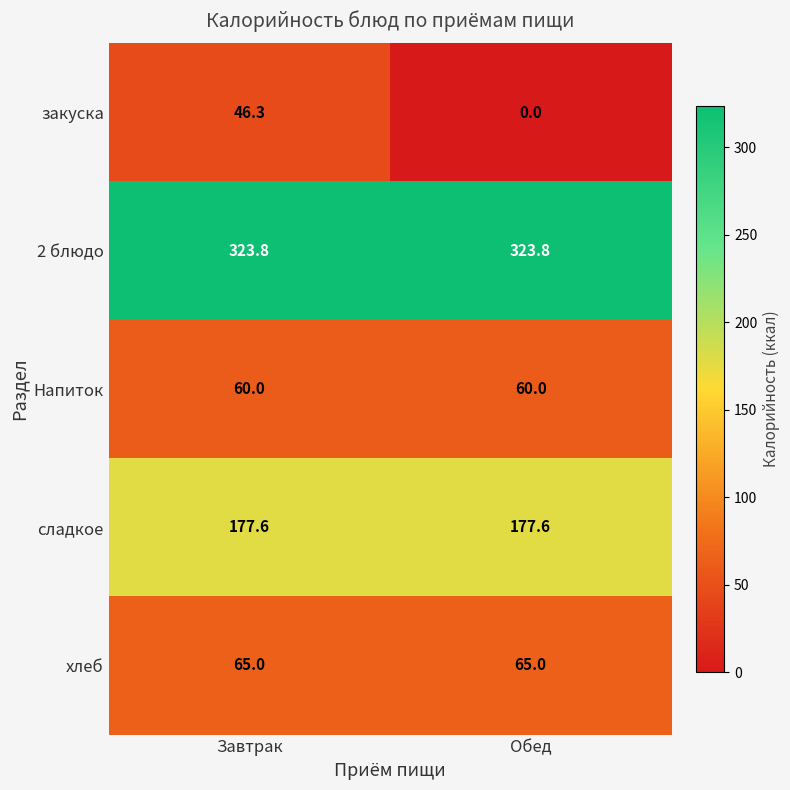

What is the difference between the закуска values at Обед and Завтрак?

46.3